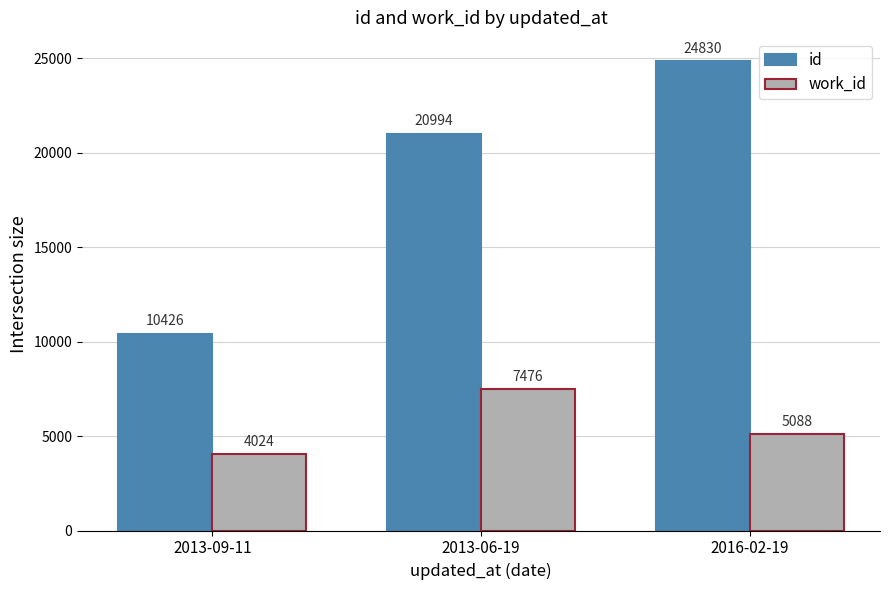

The value of id at 2013-09-11 is 3898. True or false?

False